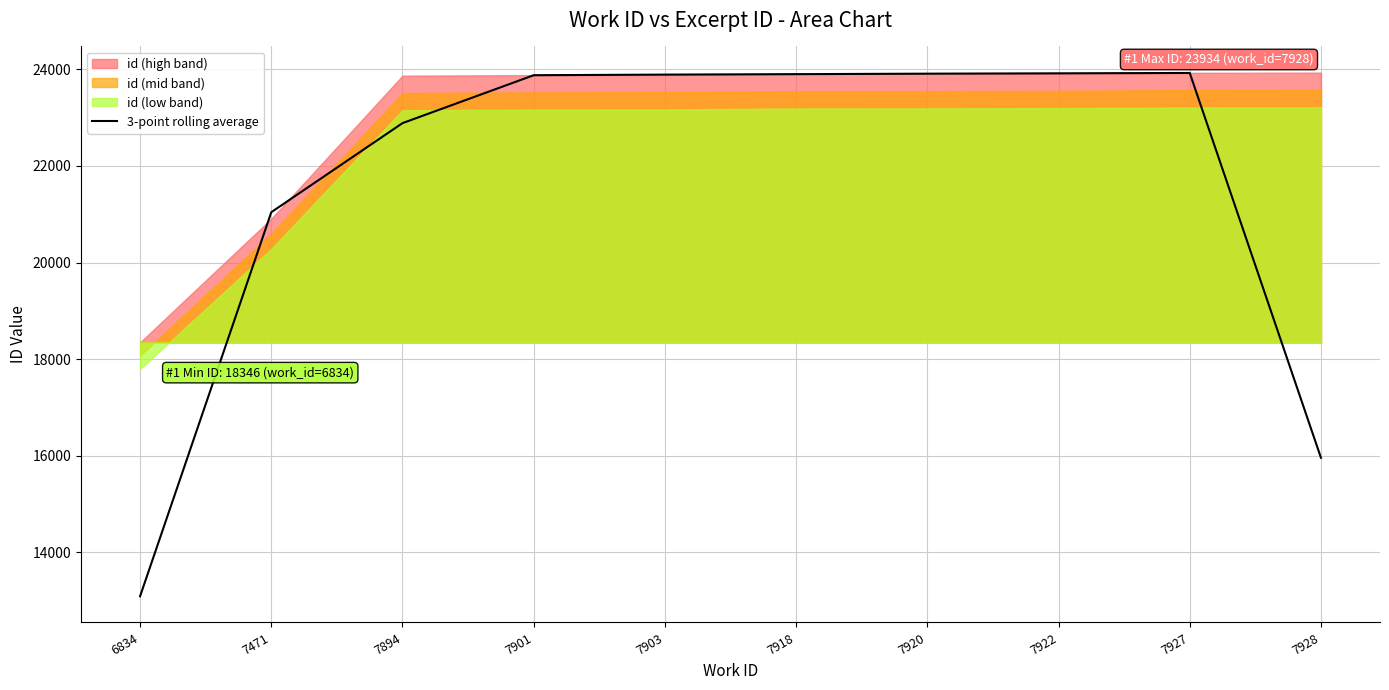

The value at 7901 is 39491.7. True or false?

False